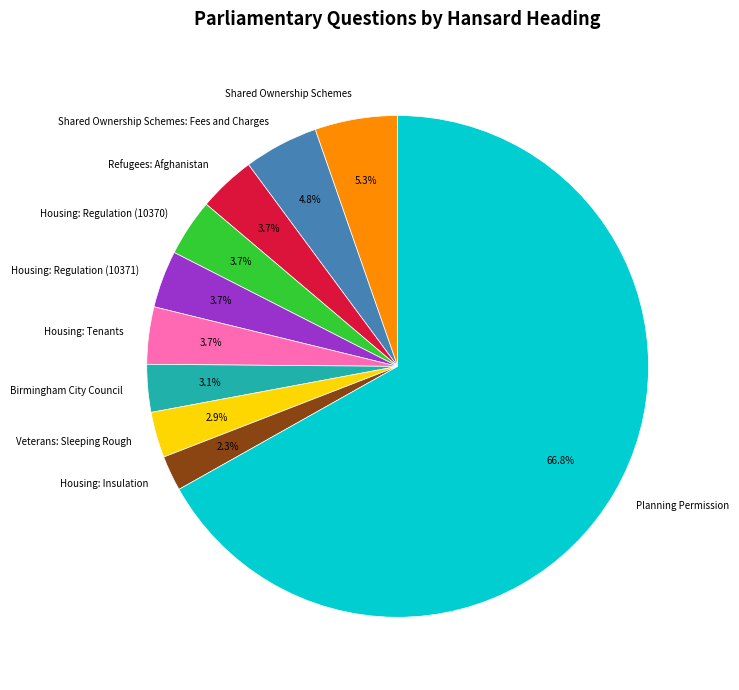

Which slice is the largest?

Planning Permission